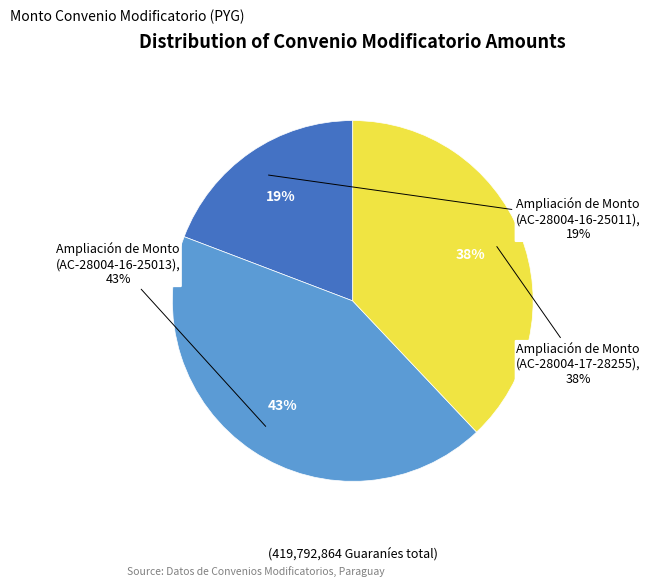

How many segments does this pie chart have?

3